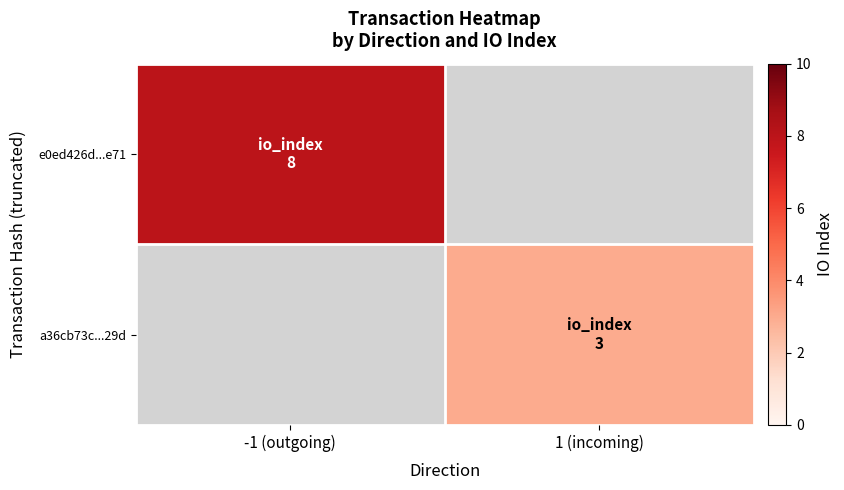

At how many categories does at least one series exceed 3?

1